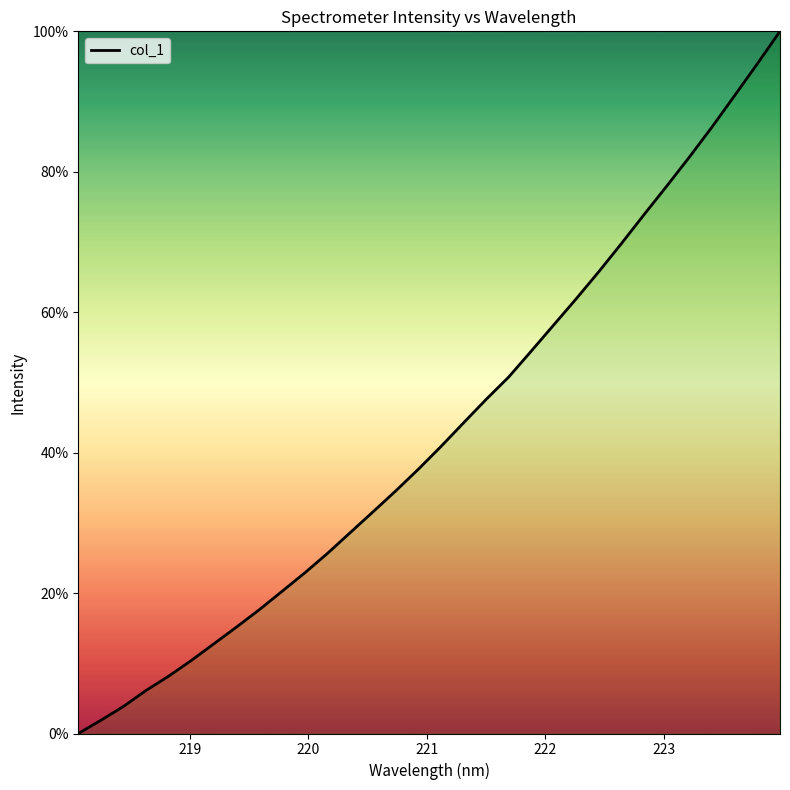

How many values are above zero?

31